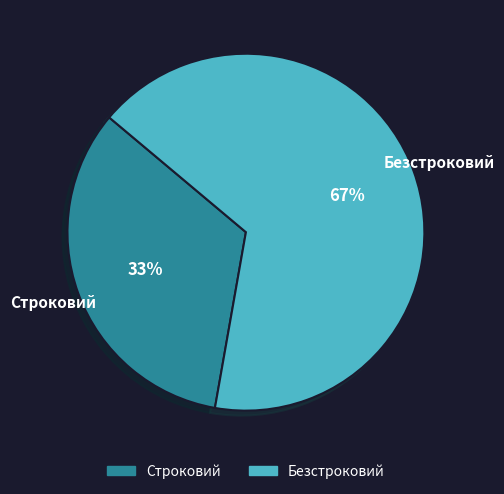

To the nearest percent, what is the average slice percentage?

50%